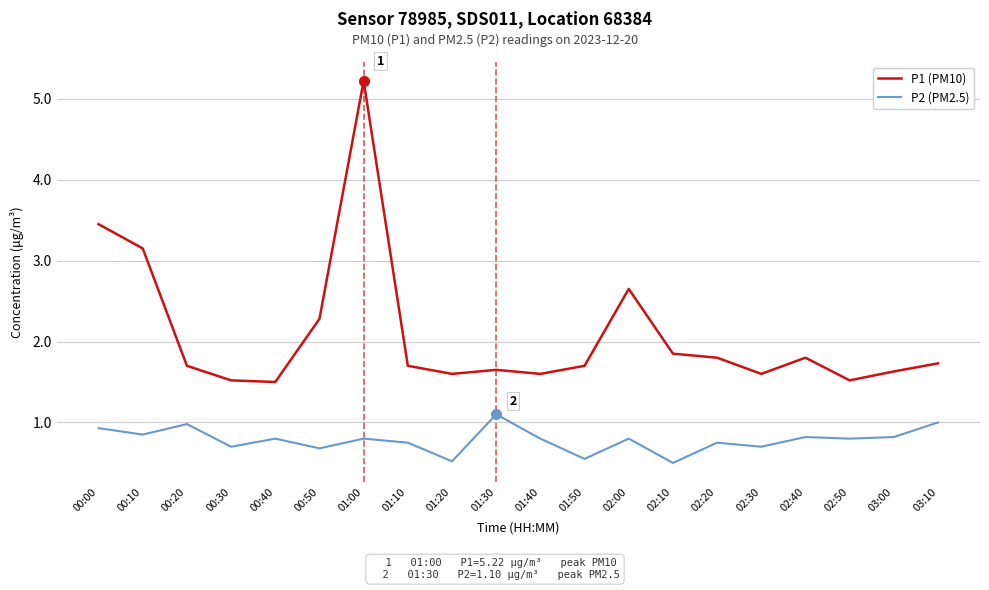

Between 00:20 and 02:10, which series saw the biggest shift?

P2 (PM2.5)